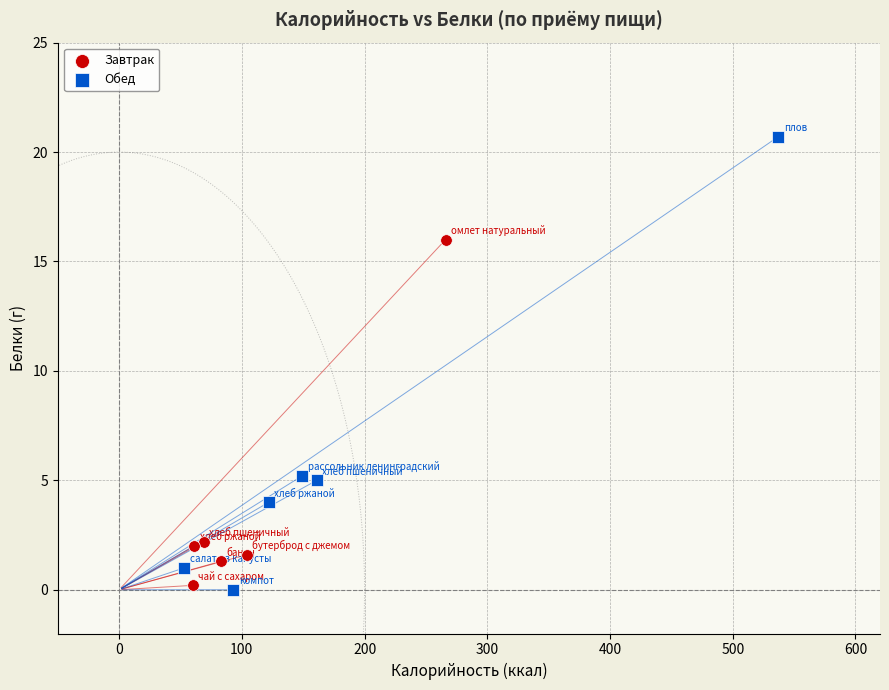

Which series has the widest spread of Y values?

Обед